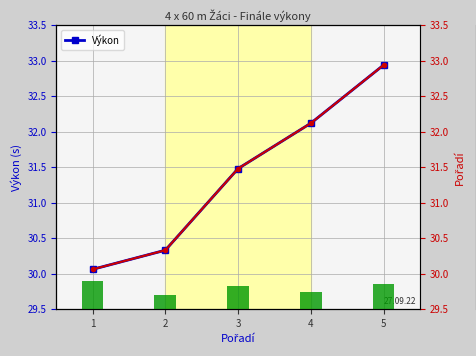

How many values in the Výkon (rank) series exceed 31?

3